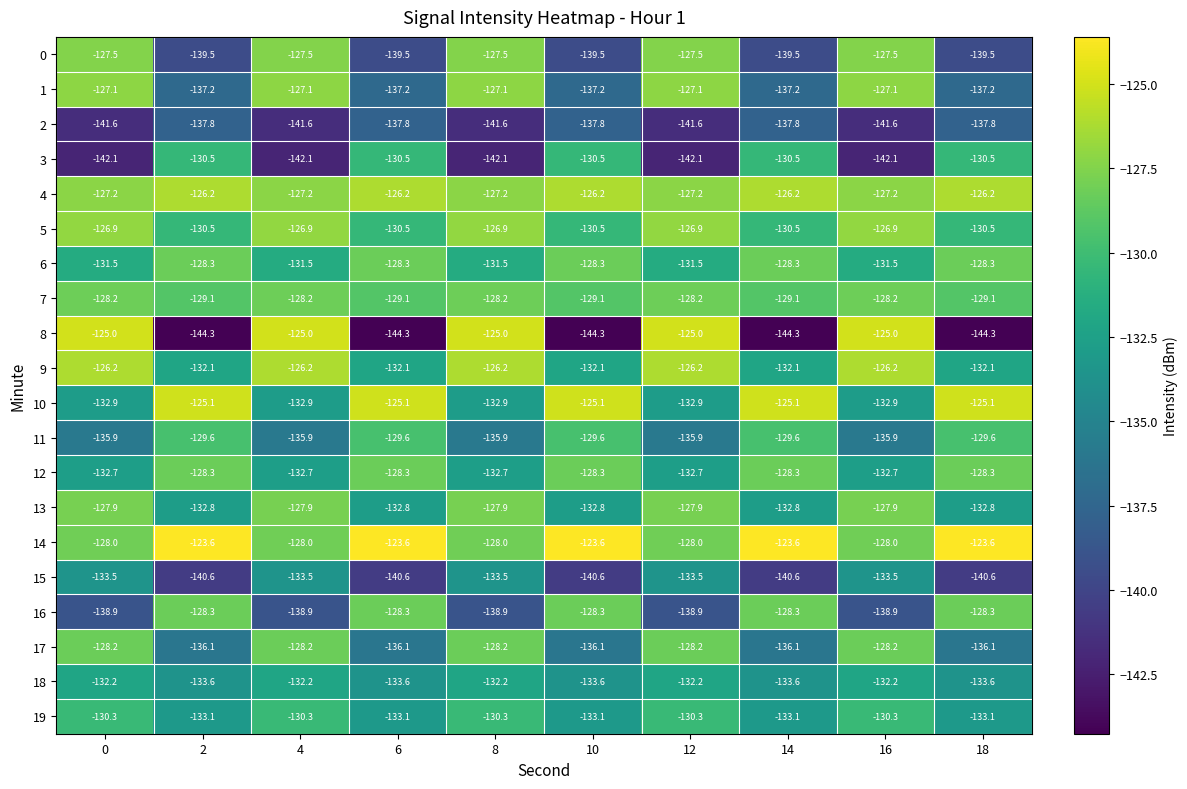

Count the number of data series in this chart.

20